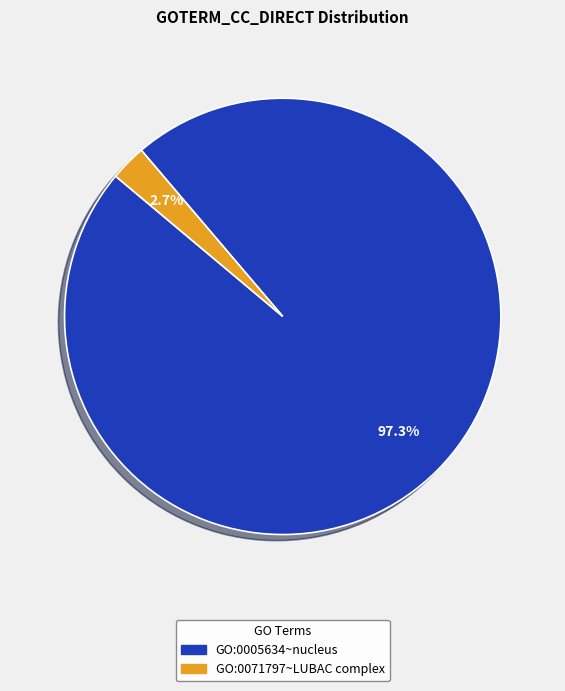

Is it true that GO:0005634~nucleus is 97% of the pie?

True